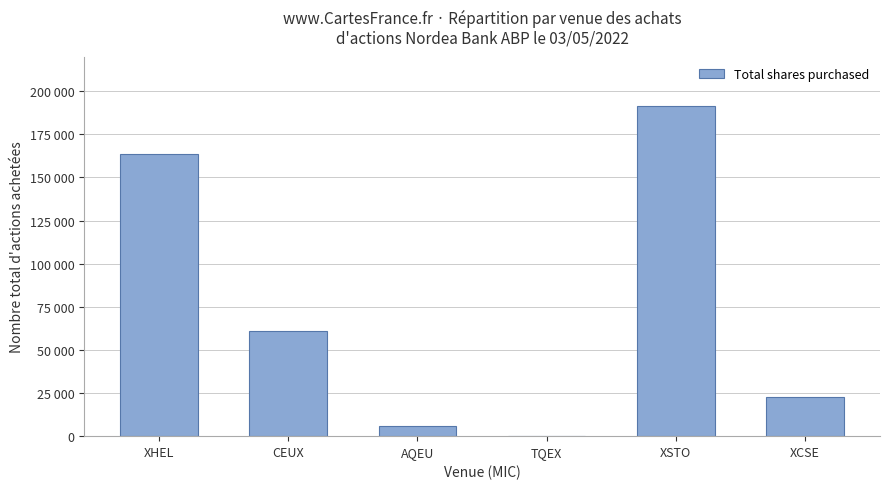

What position from the left is XHEL?

1